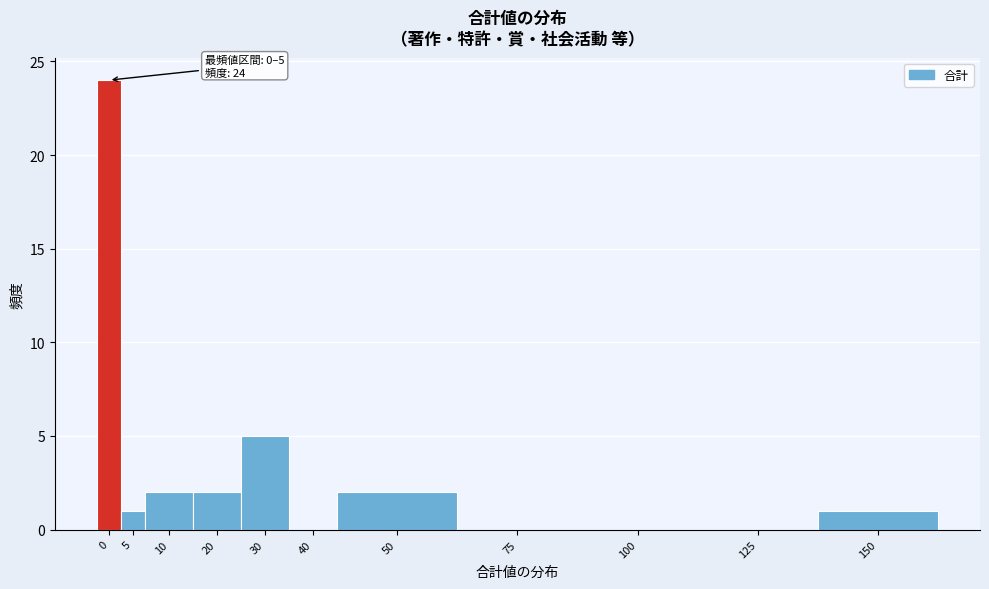

Reading right to left, list all the values displayed in this chart.

150=1	125=0	100=0	75=0	50=2	40=0	30=5	20=2	10=2	5=1	0=24